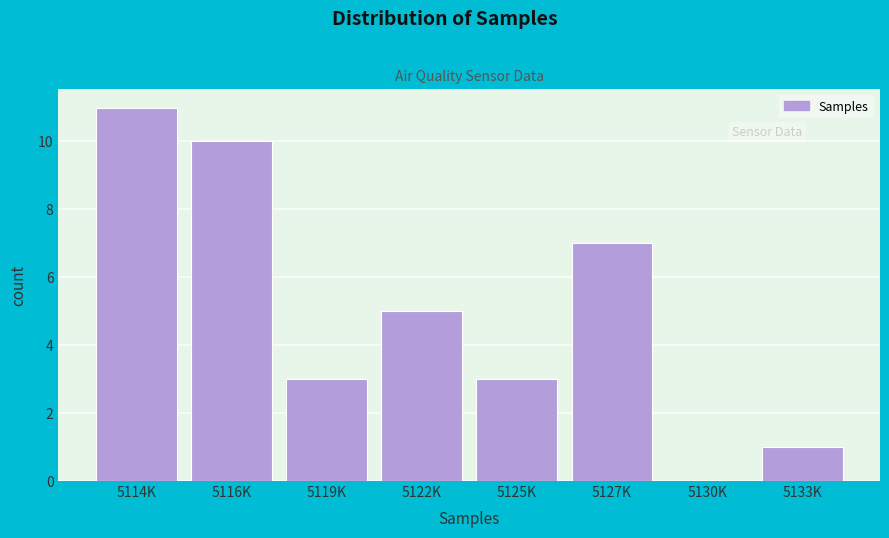

Reading left to right, what are all the values shown in this chart?

5114K=11	5116K=10	5119K=3	5122K=5	5125K=3	5127K=7	5130K=0	5133K=1